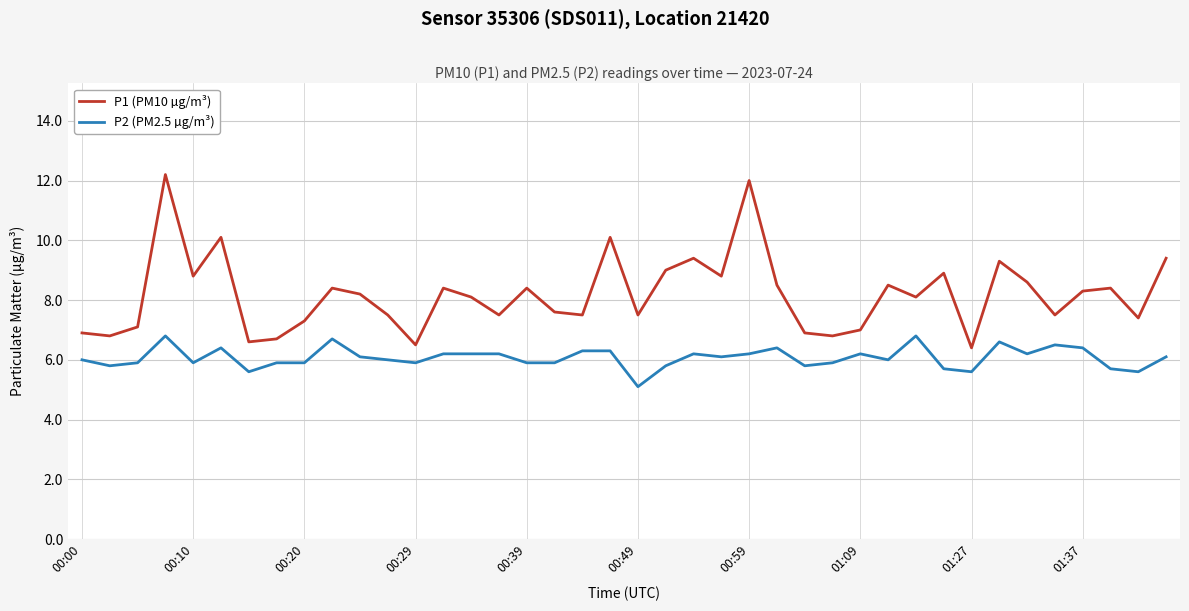

What is the difference between the maximum and minimum values in the P2 (PM2.5 µg/m³) series?

1.7